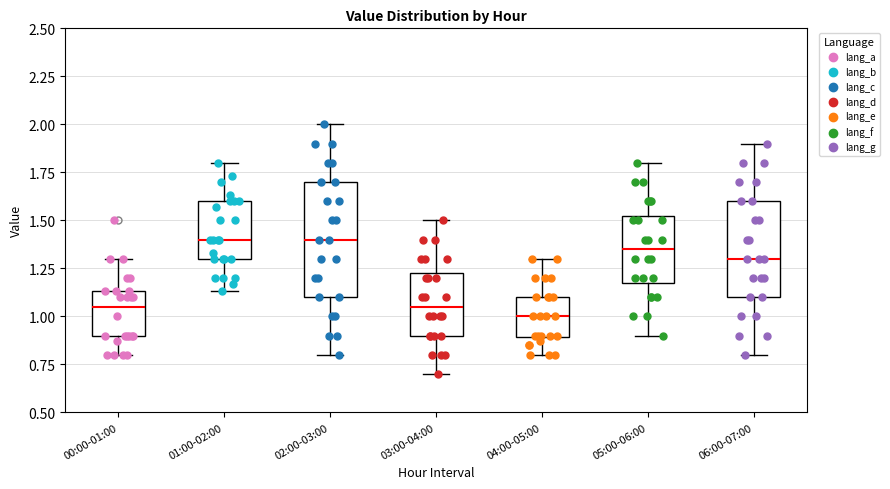

Which box is the tallest, from its lower edge to its upper edge?

02:00-03:00